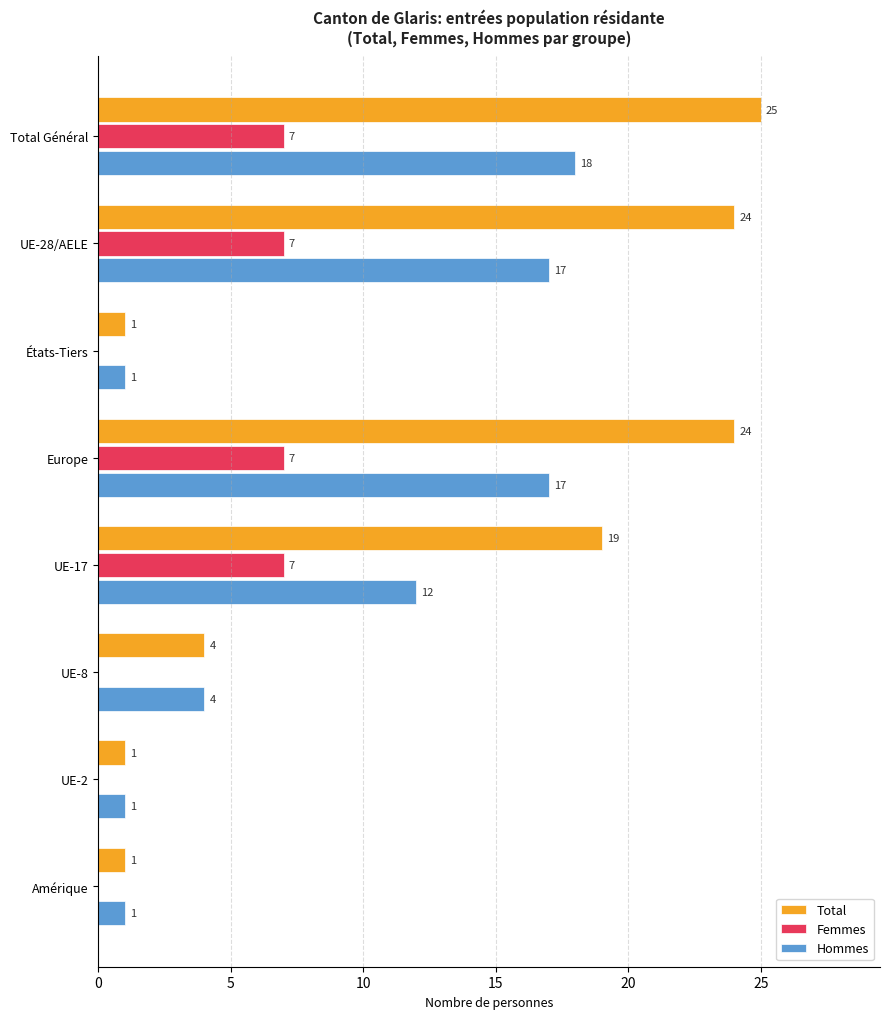

What is the maximum value for Total?

25